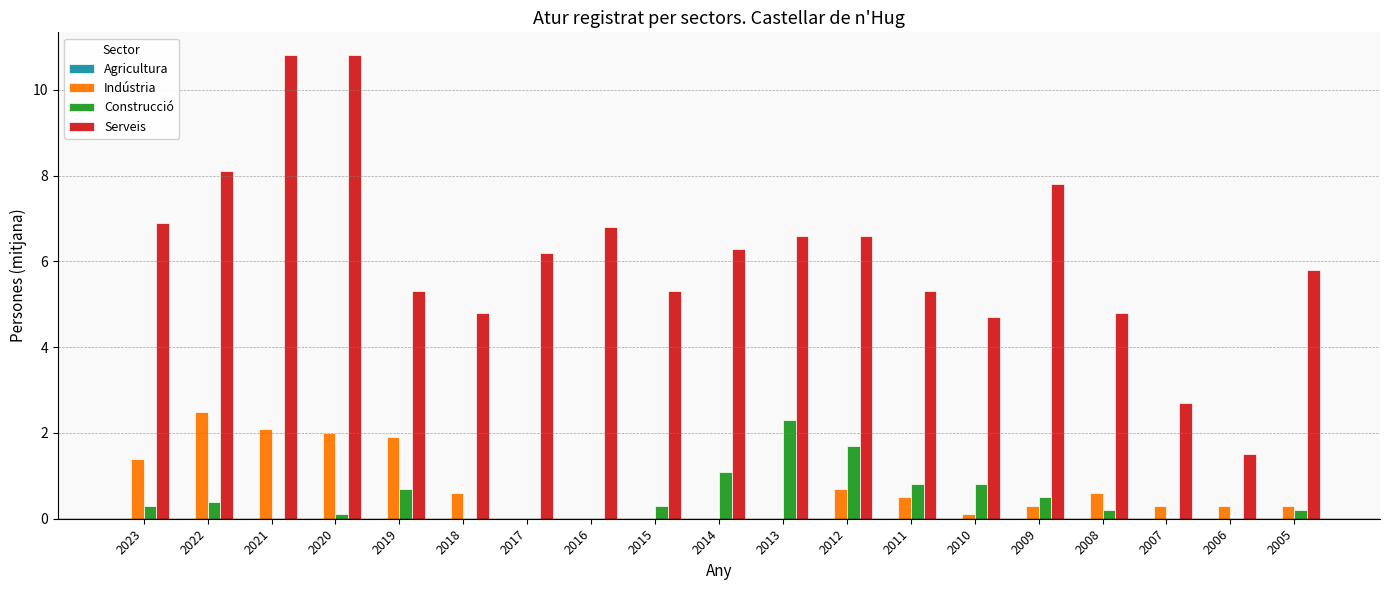

The Indústria series shows 0.0 at 2016. True or false?

True